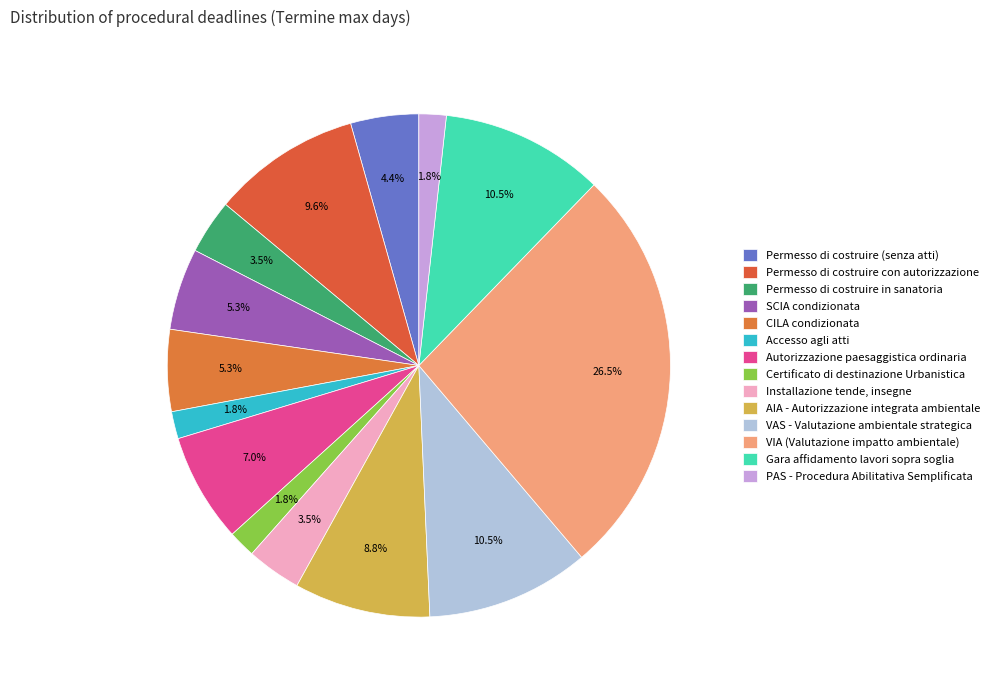

To the nearest percent, what percentage of the pie is Certificato di destinazione Urbanistica?

2%